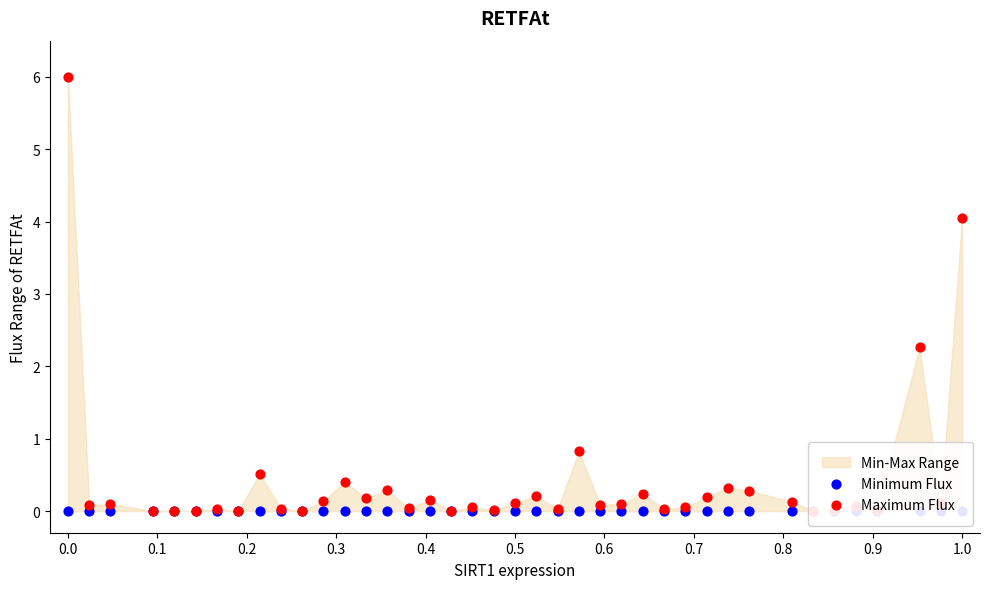

Which series has the widest spread of Y values?

Maximum Flux